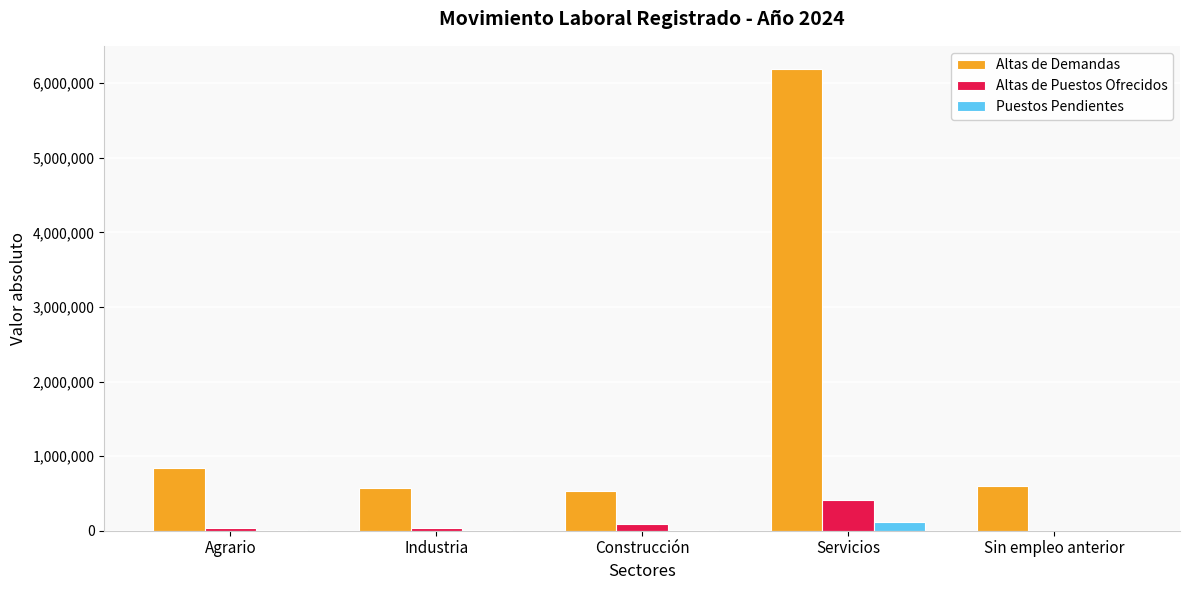

What is the maximum value shown in the chart?

6191853